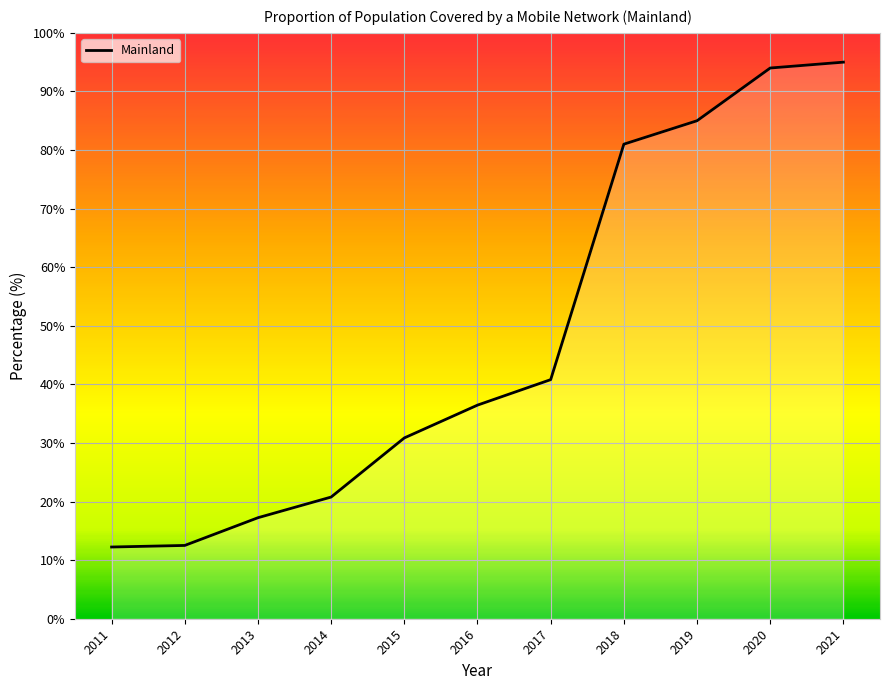

Where is the data nearest to the value 53?

2017